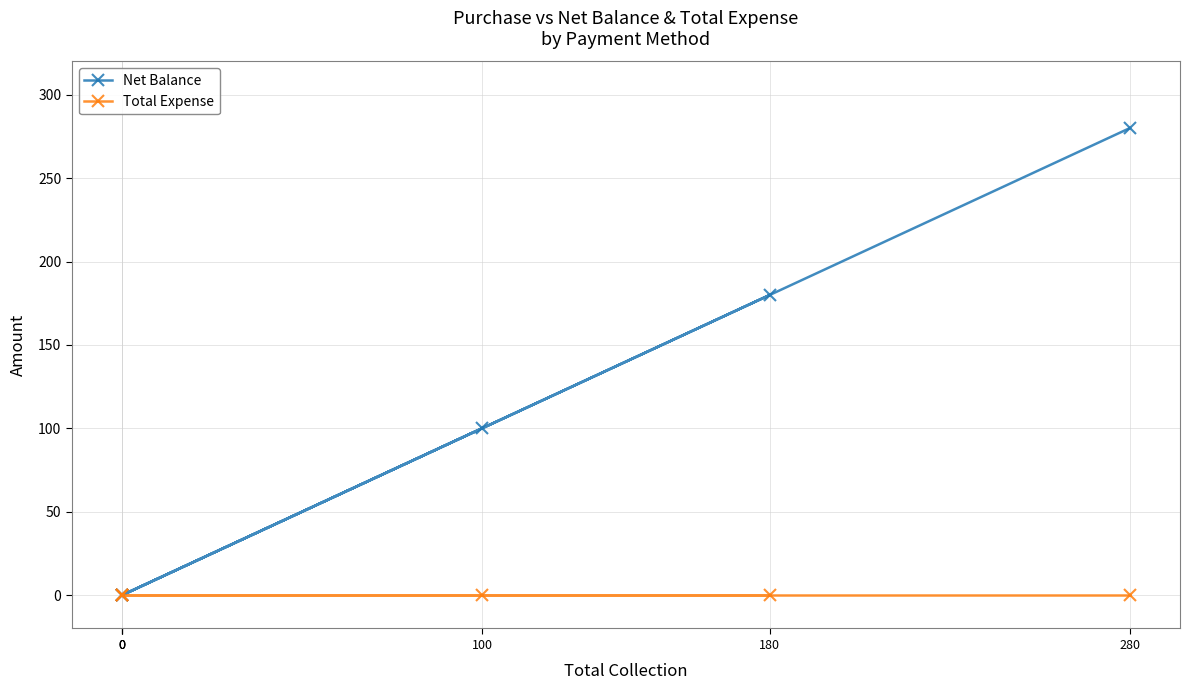

Where is Total Expense nearest to the value 0?

100